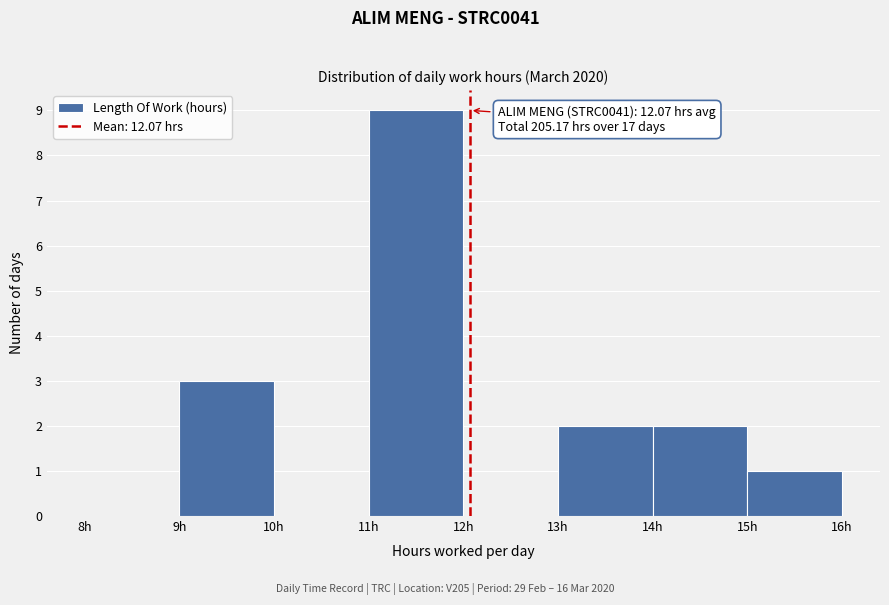

Over which range of the x-axis is the bar tallest?

11 to 12